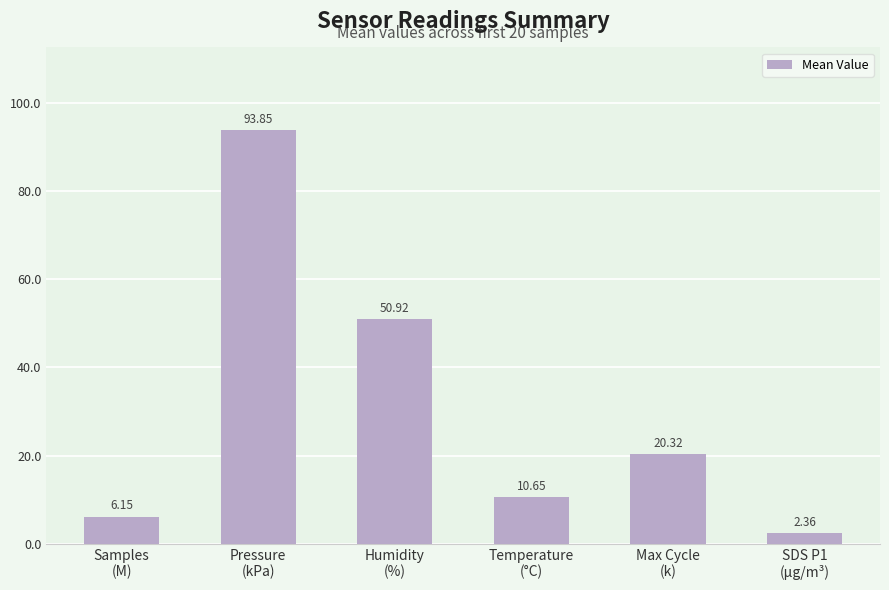

What is the greatest value displayed?

93.9